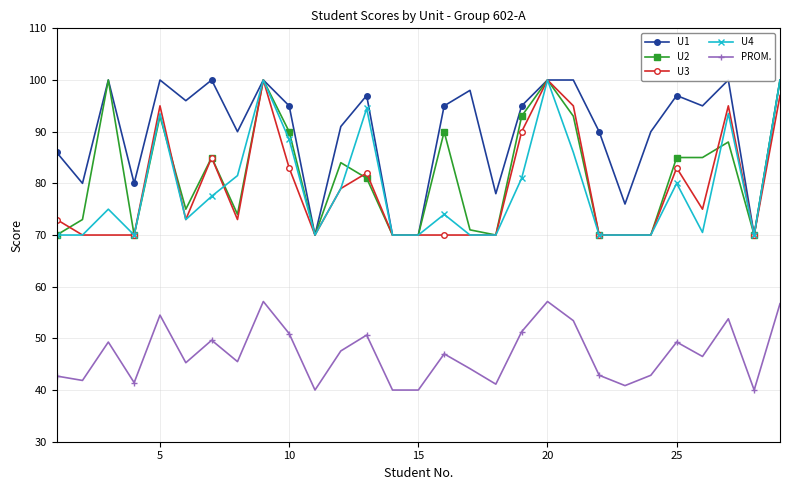

How many data points in U4 are above 74?

14